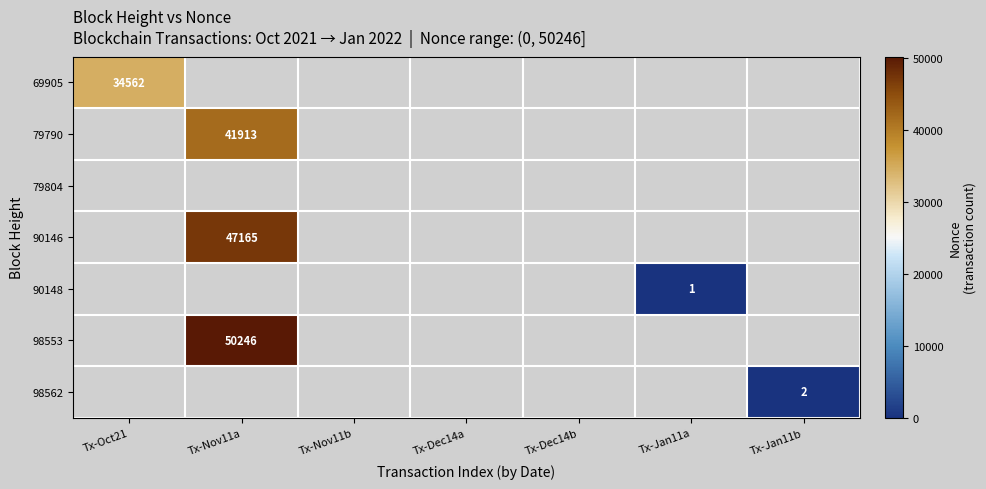

What is the minimum value shown in the chart?

1.0